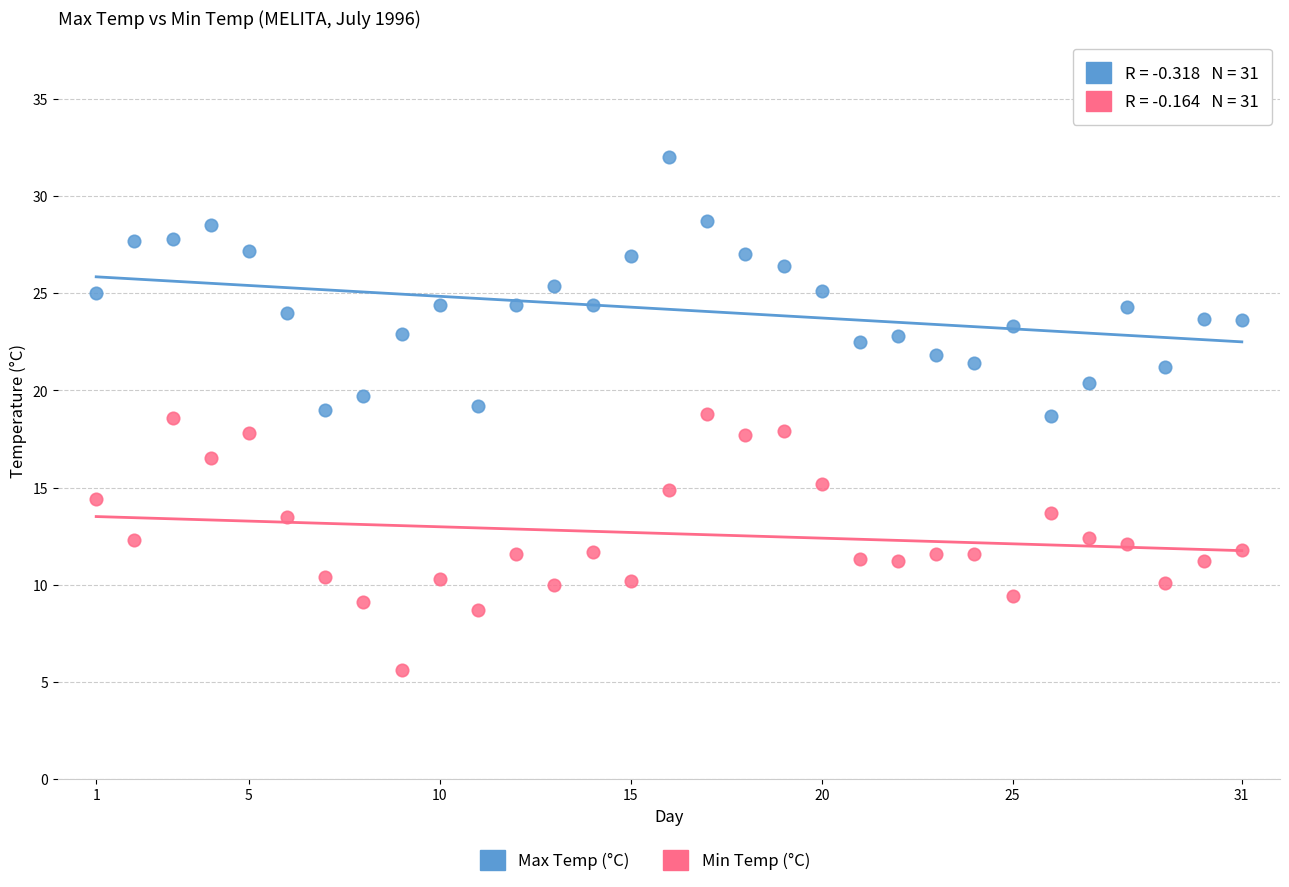

Across all data points, what is the range of X values (max minus min)?

30.0